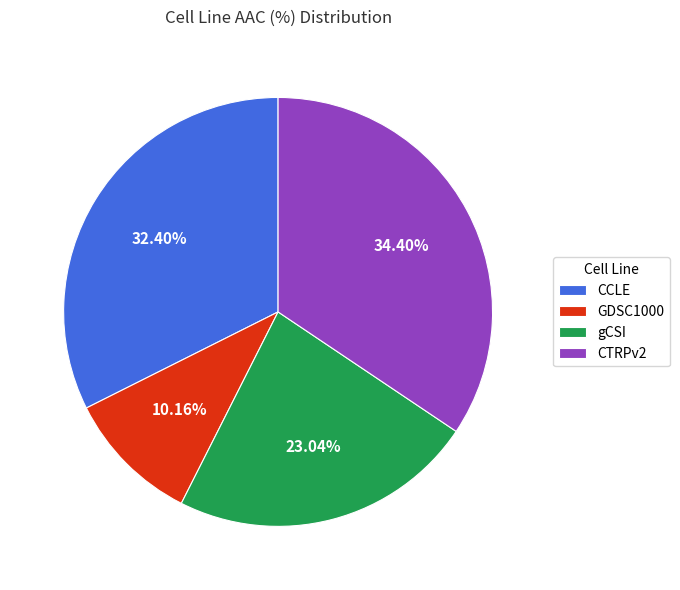

Is there any slice that represents more than half of the pie?

No